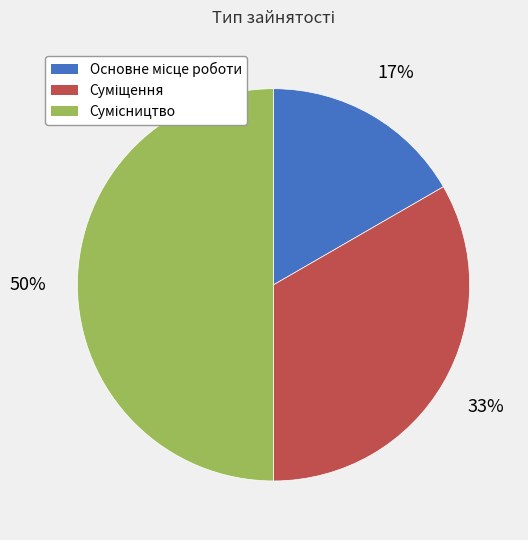

To the nearest percent, what is the difference between the largest and smallest slice percentages?

33%